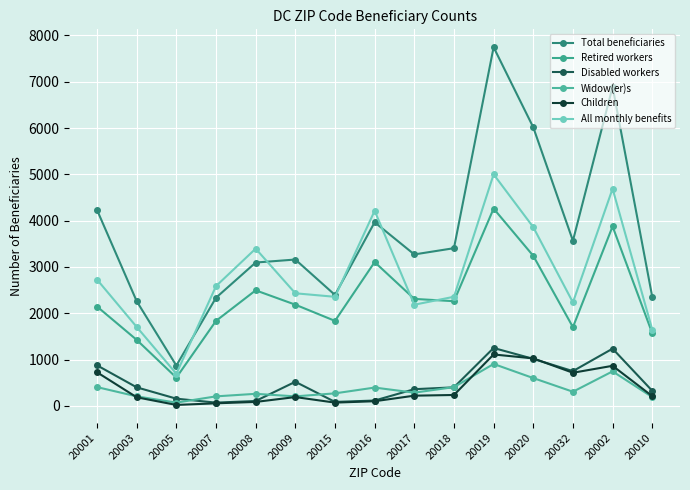

Between 20016 and 20001, which is larger?

20001